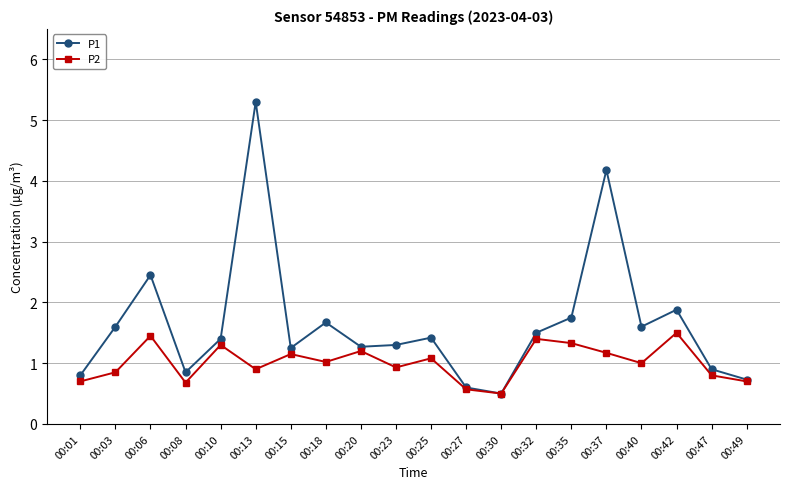

At how many categories does at least one series exceed 2?

3